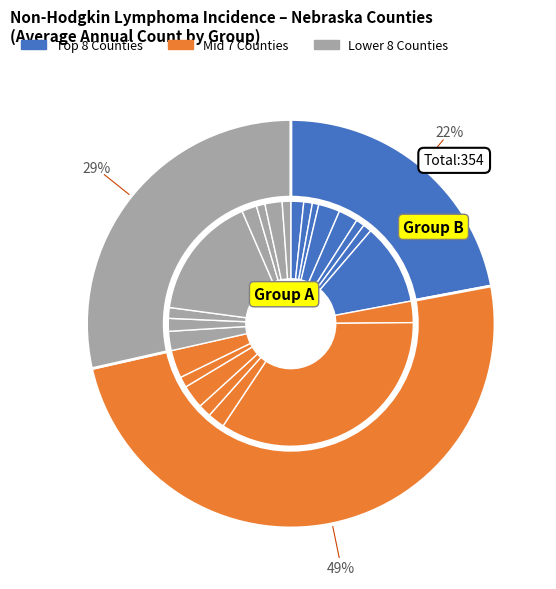

To the nearest percent, what is the average slice percentage?

4%